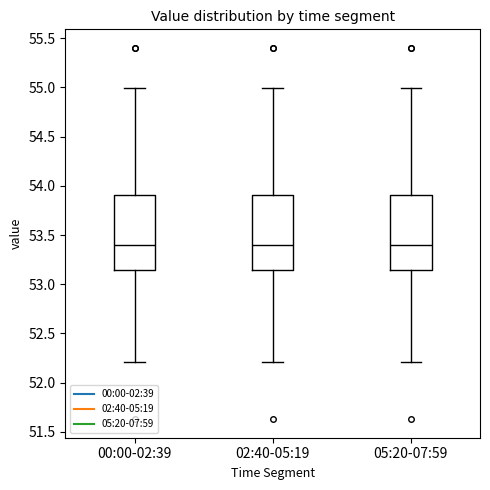

Reading left to right, transcribe this box plot: for each box, give where its median line is, the range the box spans, and where its two whiskers end, as read against the y-axis. The values are not printed on the chart, so give them approximately, as read against the axis.

00:00-02:39: median 53.40, box 53.15 to 53.90, whiskers 52.20 to 55.00
02:40-05:19: median 53.40, box 53.15 to 53.90, whiskers 52.20 to 55.00
05:20-07:59: median 53.40, box 53.15 to 53.90, whiskers 52.20 to 55.00